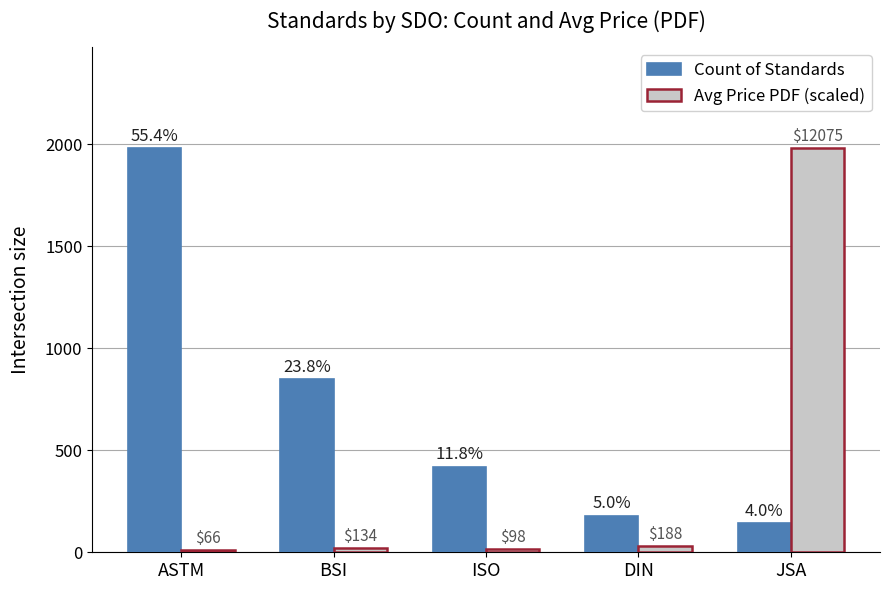

At how many categories does at least one series exceed 1494?

2